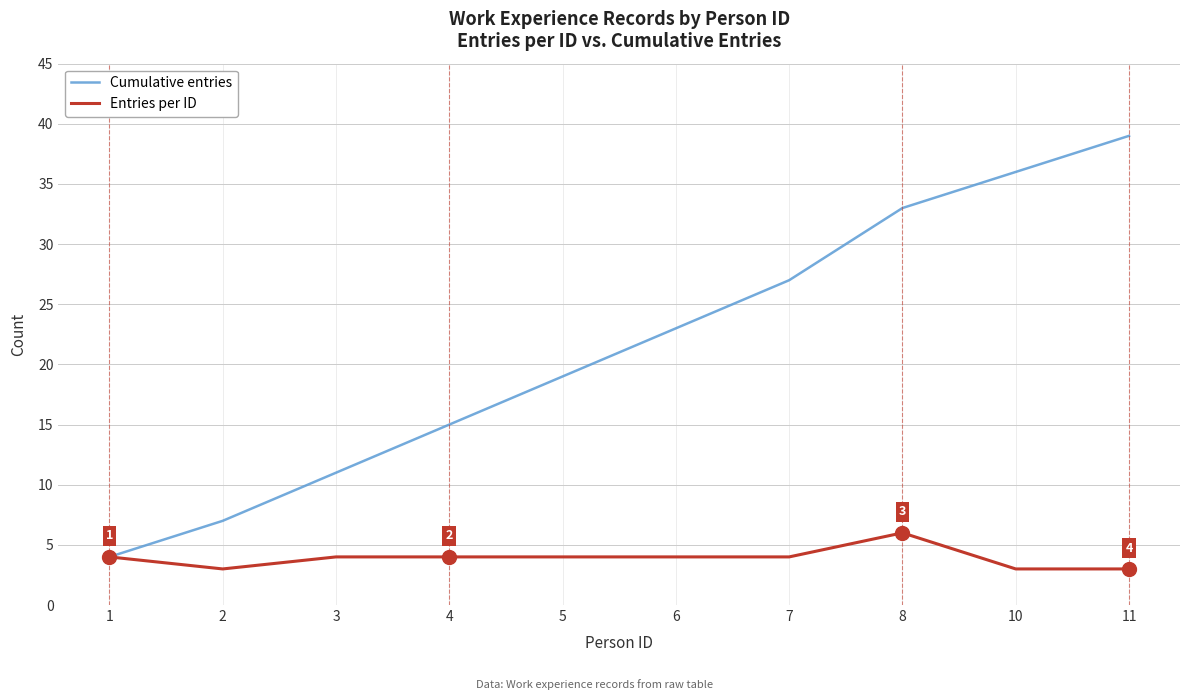

What is the sum of the Entries per ID values at 8 and 1?

10